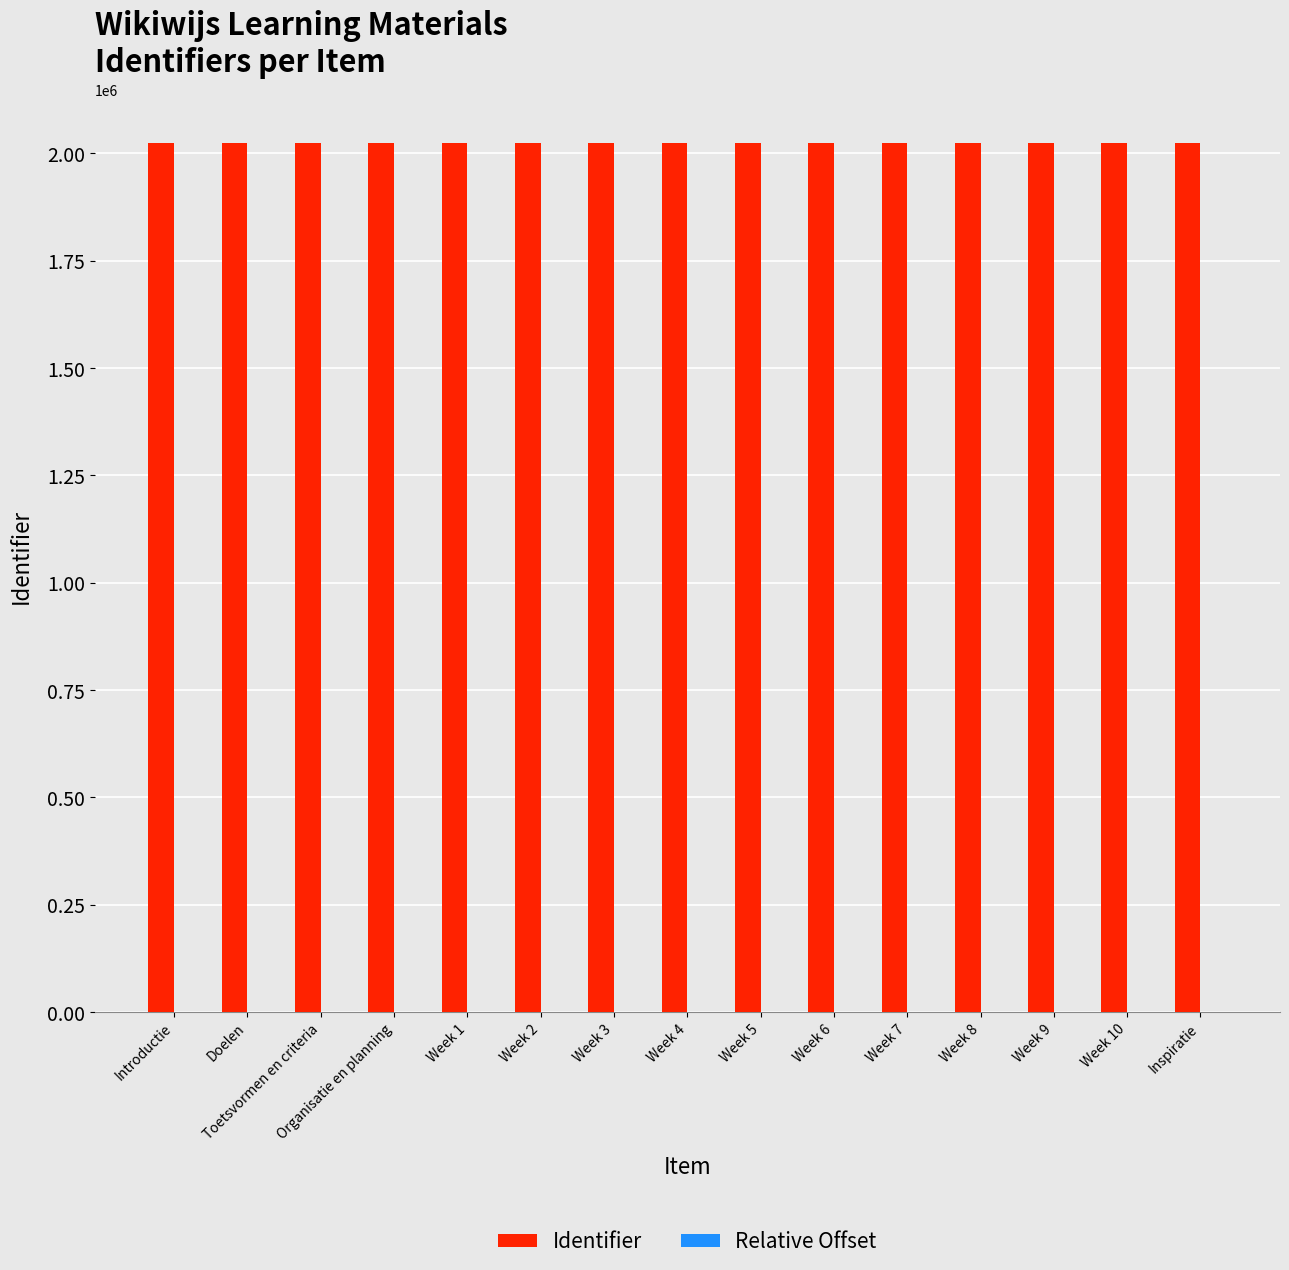

What is the maximum value shown in the chart?

2024673